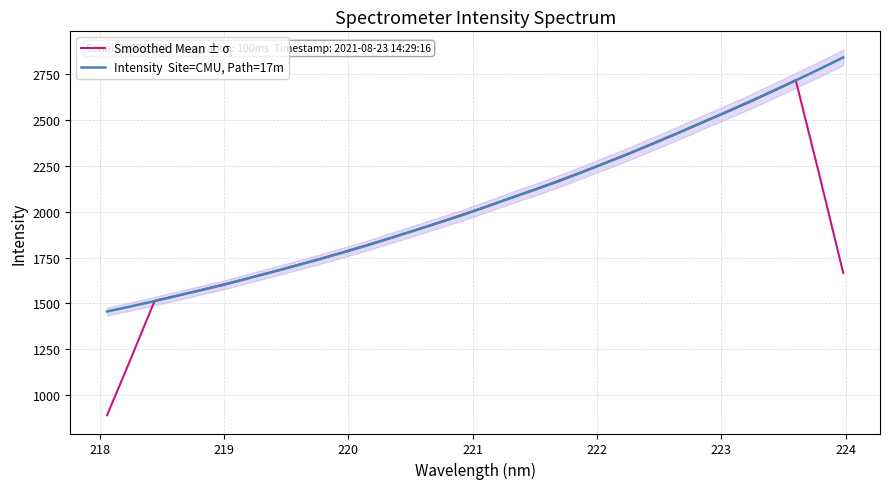

At how many categories does at least one series exceed 1858?

20